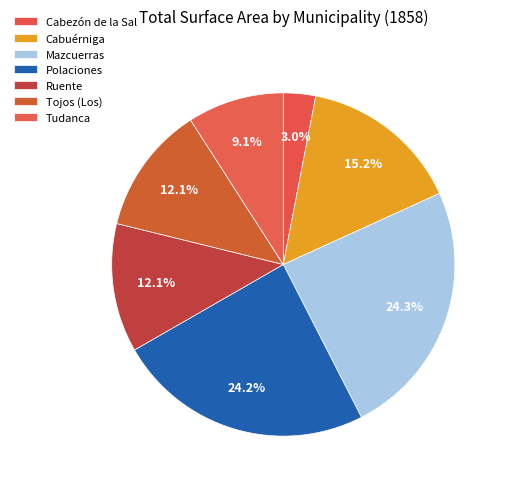

Count the number of slices in the pie.

7